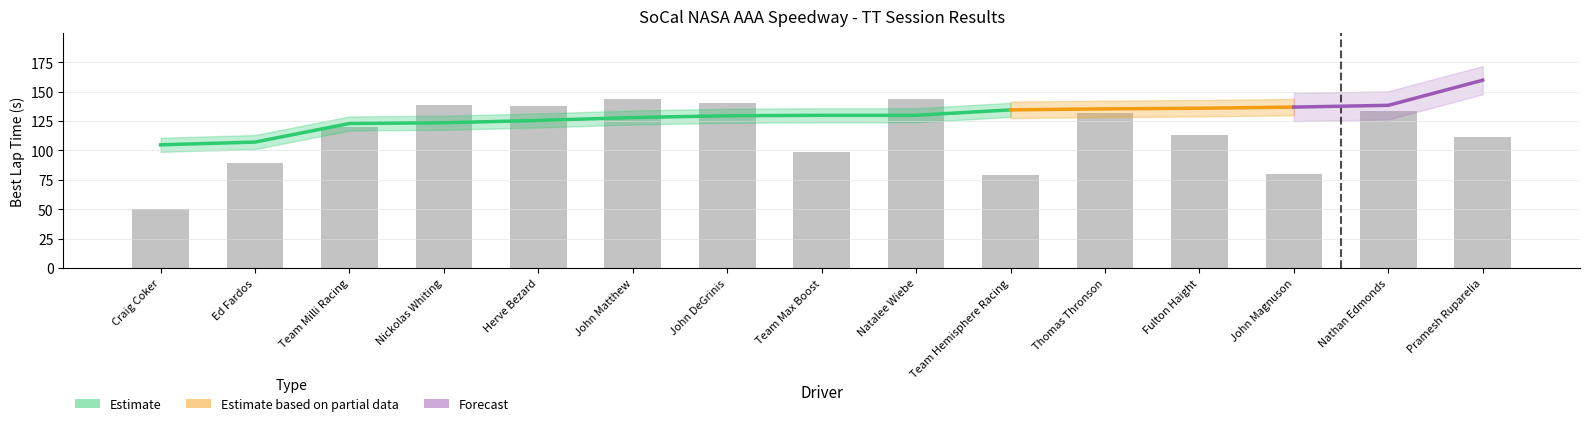

List the labels in order of value, largest first.

Natalee Wiebe, John Matthew, John DeGrinis, Nickolas Whiting, Herve Bezard, Nathan Edmonds, Thomas Thronson, Team Milli Racing, Fulton Haight, Pramesh Ruparelia, Team Max Boost, Ed Fardos, John Magnuson, Team Hemisphere Racing, Craig Coker